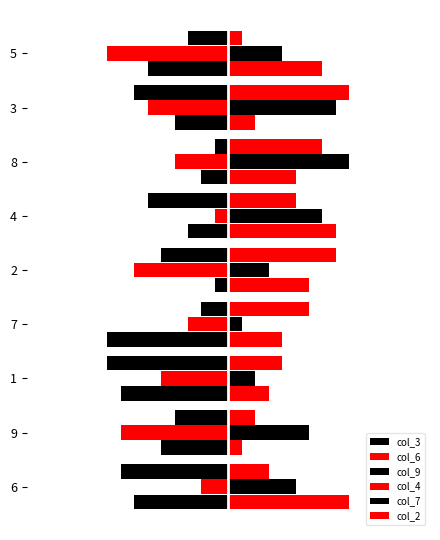

Which has a higher value, 4 or 7?

4